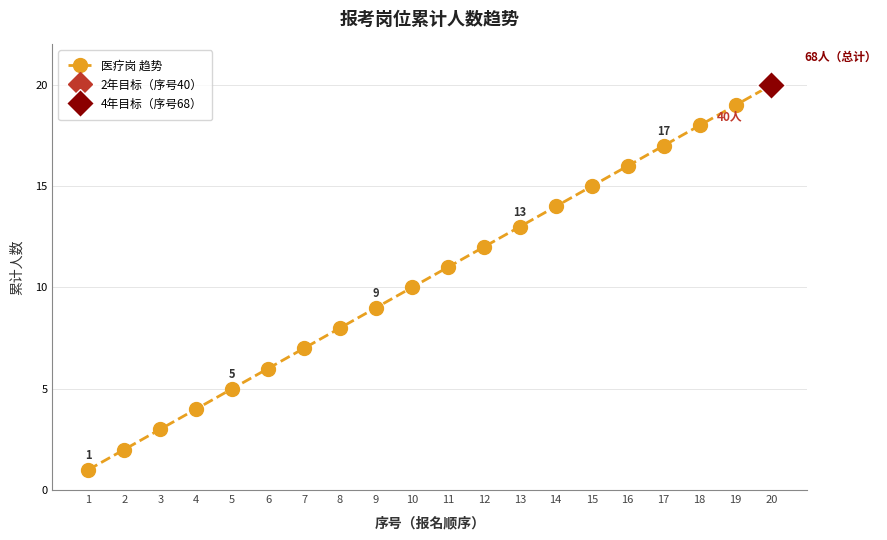

What is the change in value from 11 to 15?

+4